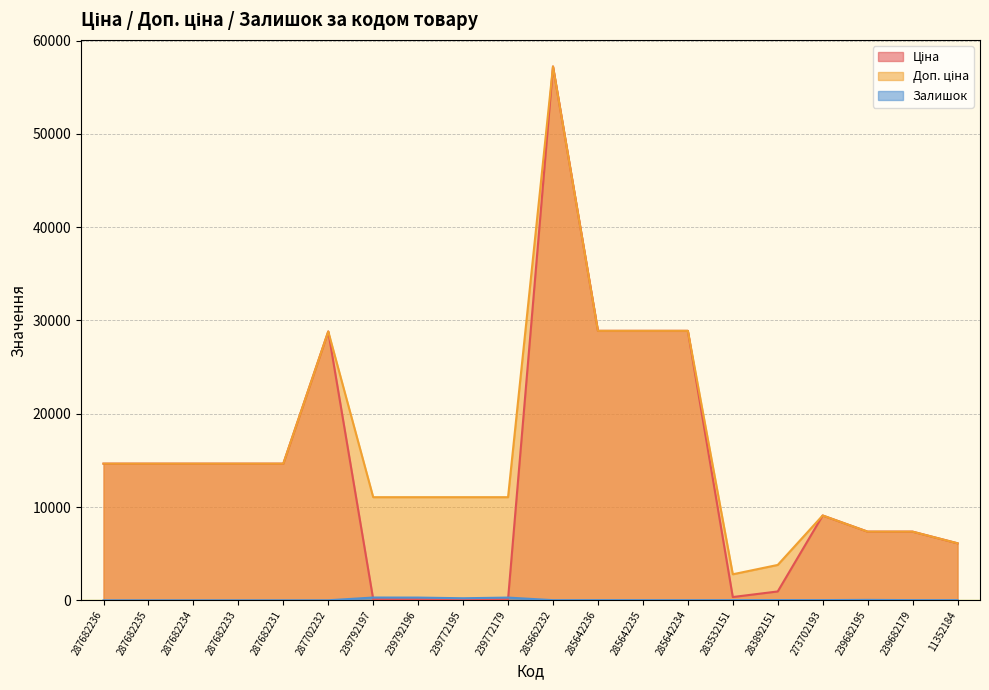

True or false: Доп. ціна and Залишок intersect in this chart.

False